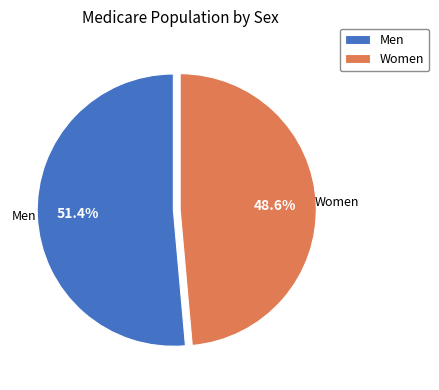

Rank the categories by value from highest to lowest.

Men, Women